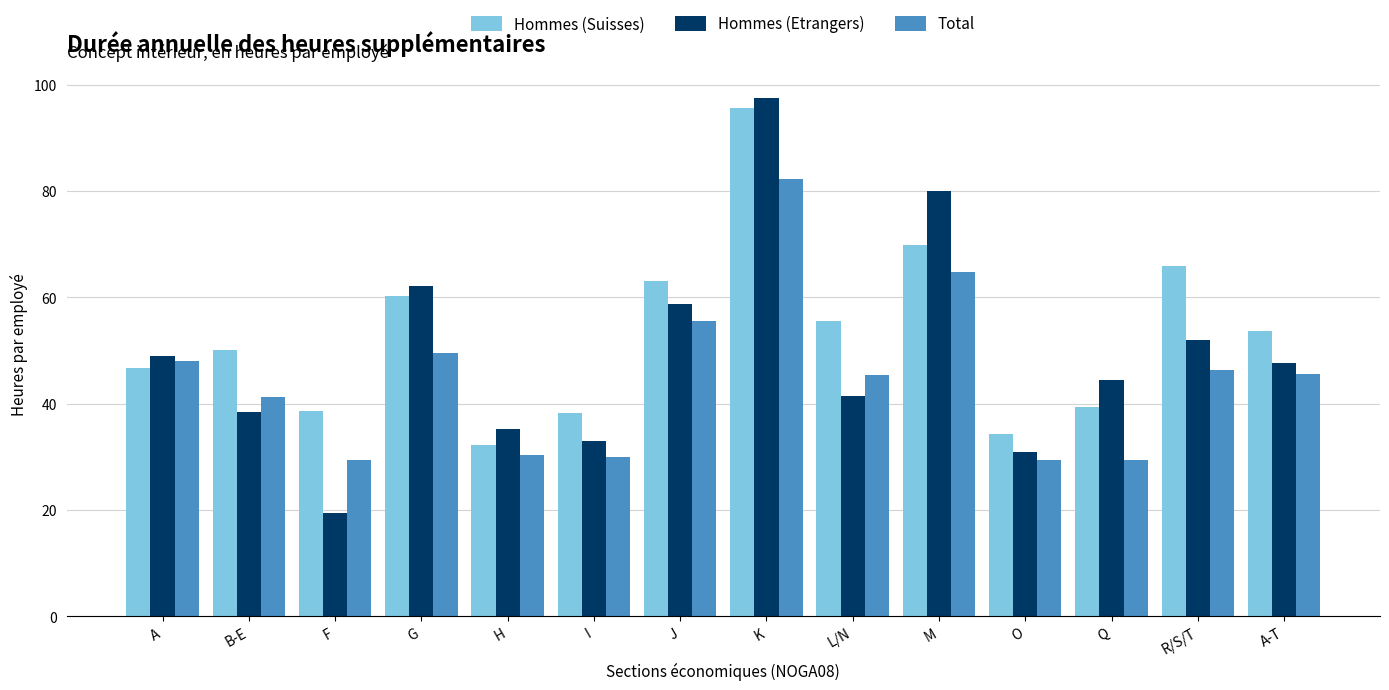

What is the difference between the second highest and second lowest values in the Hommes (Etrangers) series?

49.2